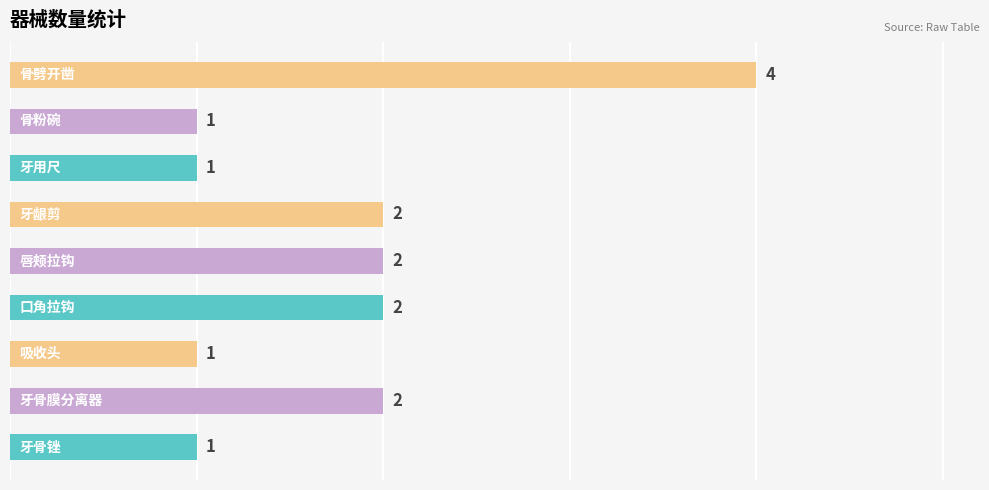

Reading bottom to top, list all the values displayed in this chart.

1	2	1	2	2	2	1	1	4